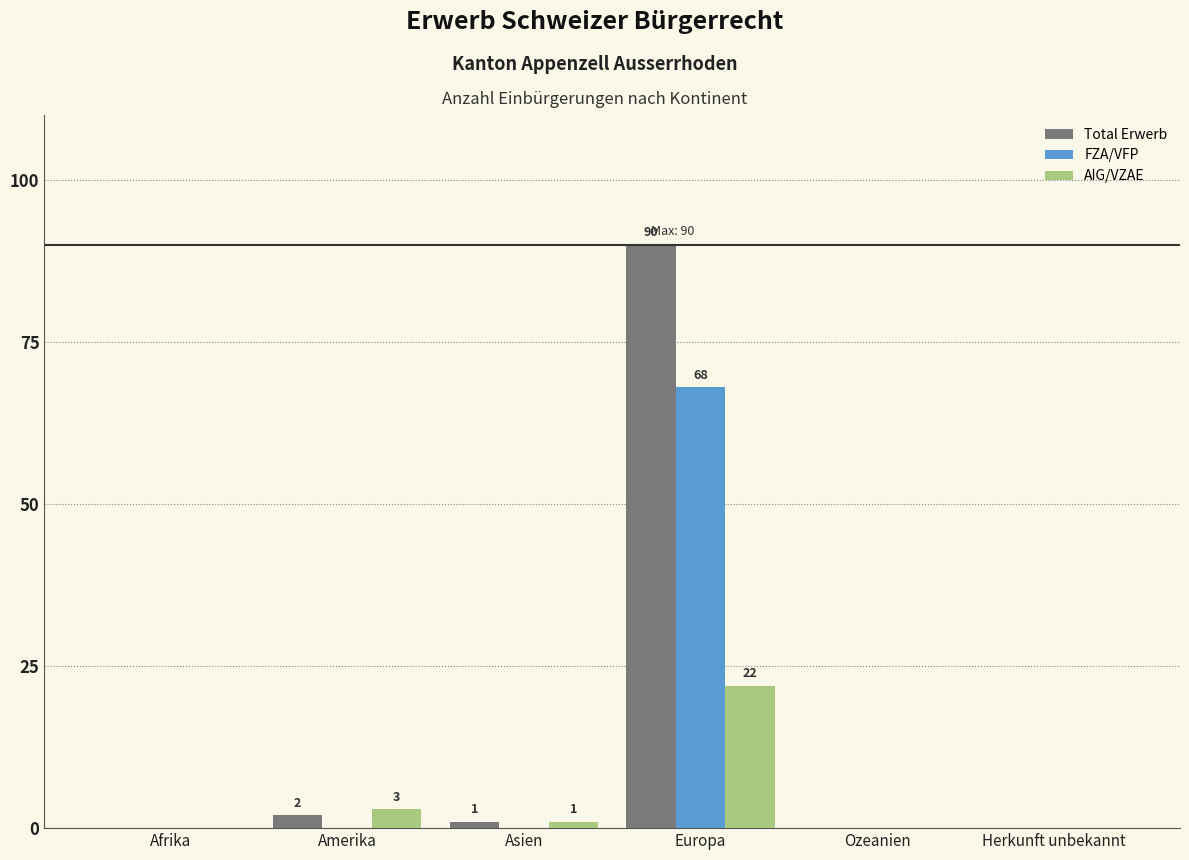

What is the approximate value of Total Erwerb at Amerika?

2